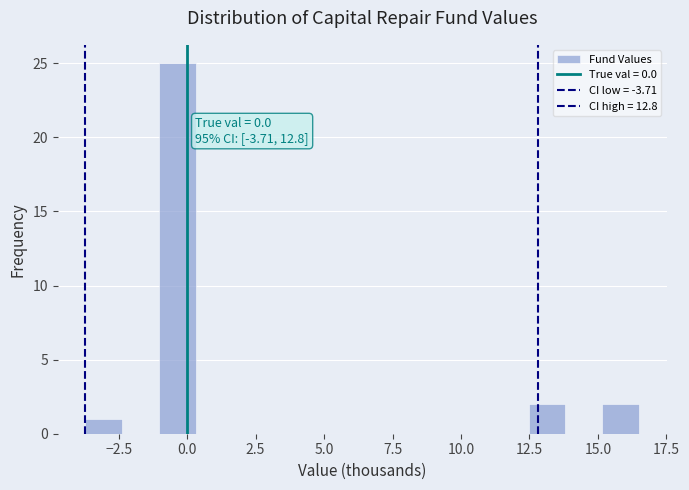

Read against the x-axis, roughly where is the centre of the tallest bar?

-0.5